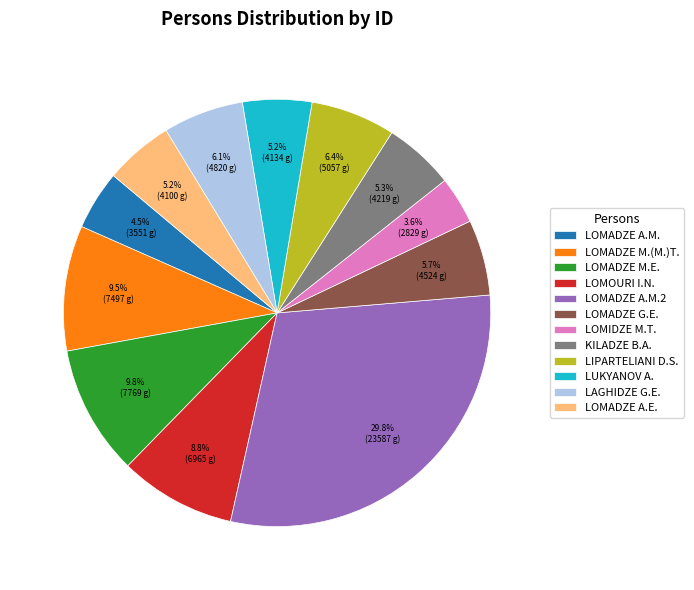

What is the smallest slice in the pie chart?

LOMIDZE M.T.